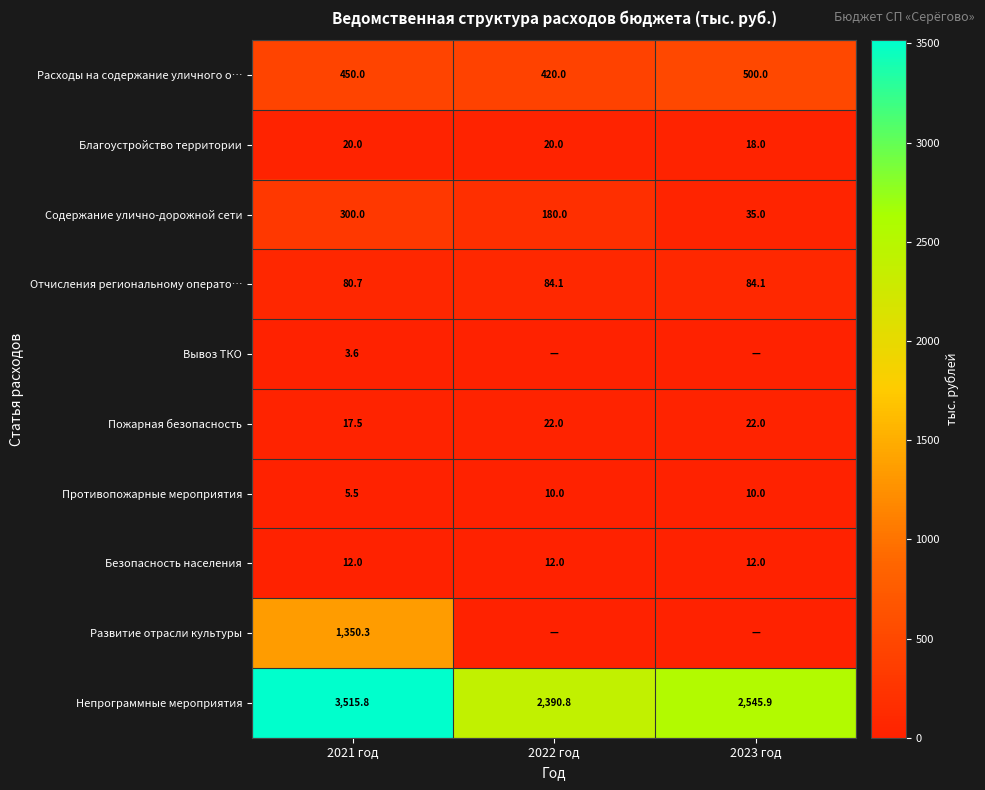

What is the sum of the Безопасность населения values at 2021 год and 2022 год?

24.0